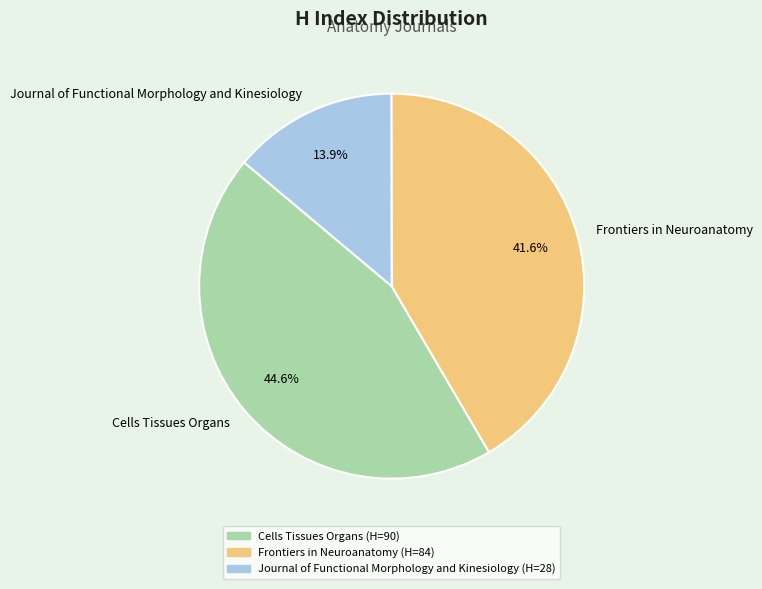

Count the number of slices in the pie.

3